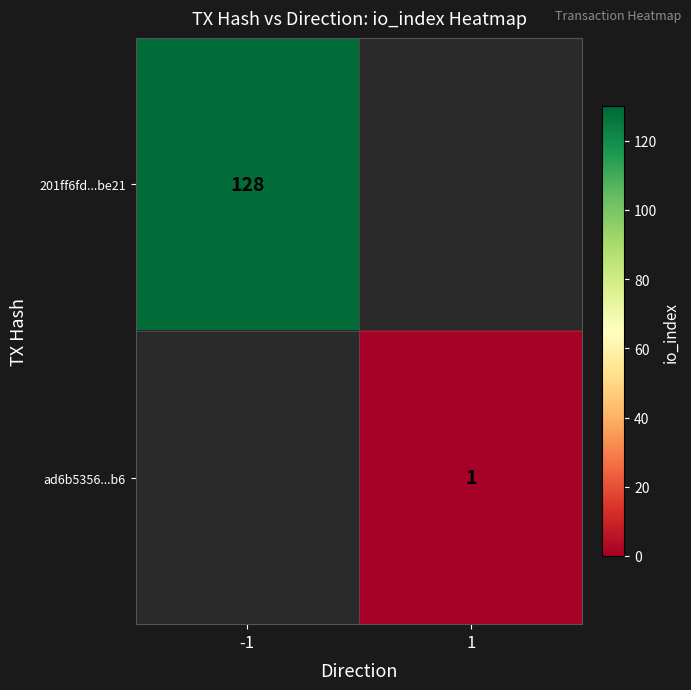

Which has a higher value, 1 or -1?

-1